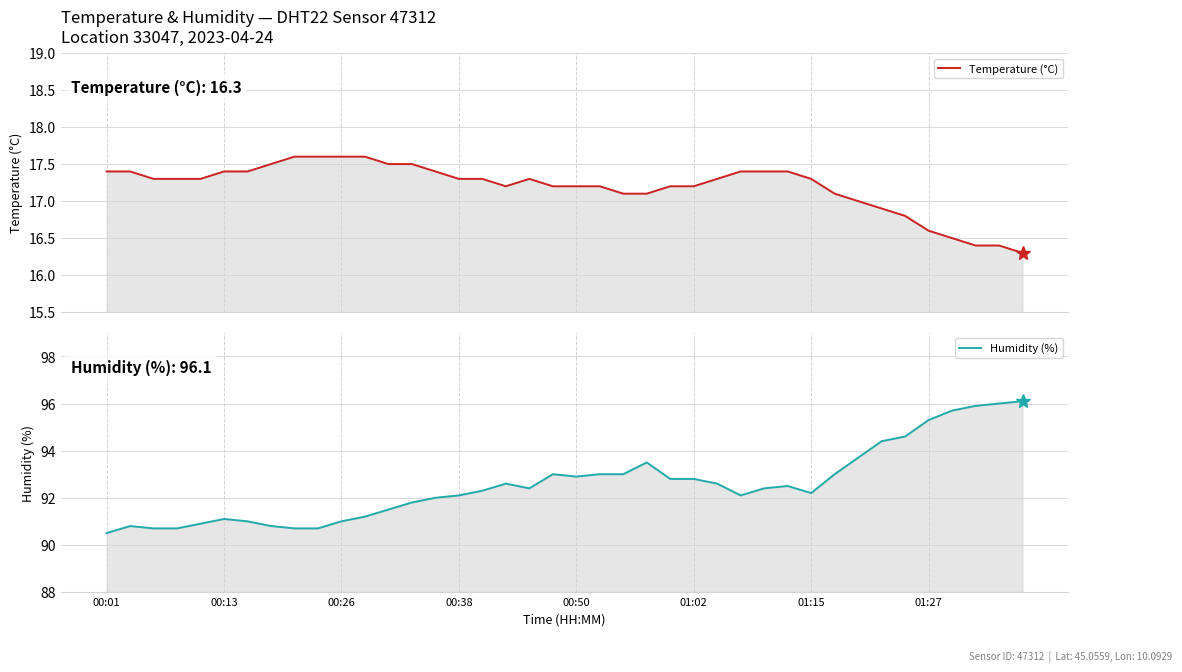

How many data points in Humidity (%) are above 92?

25